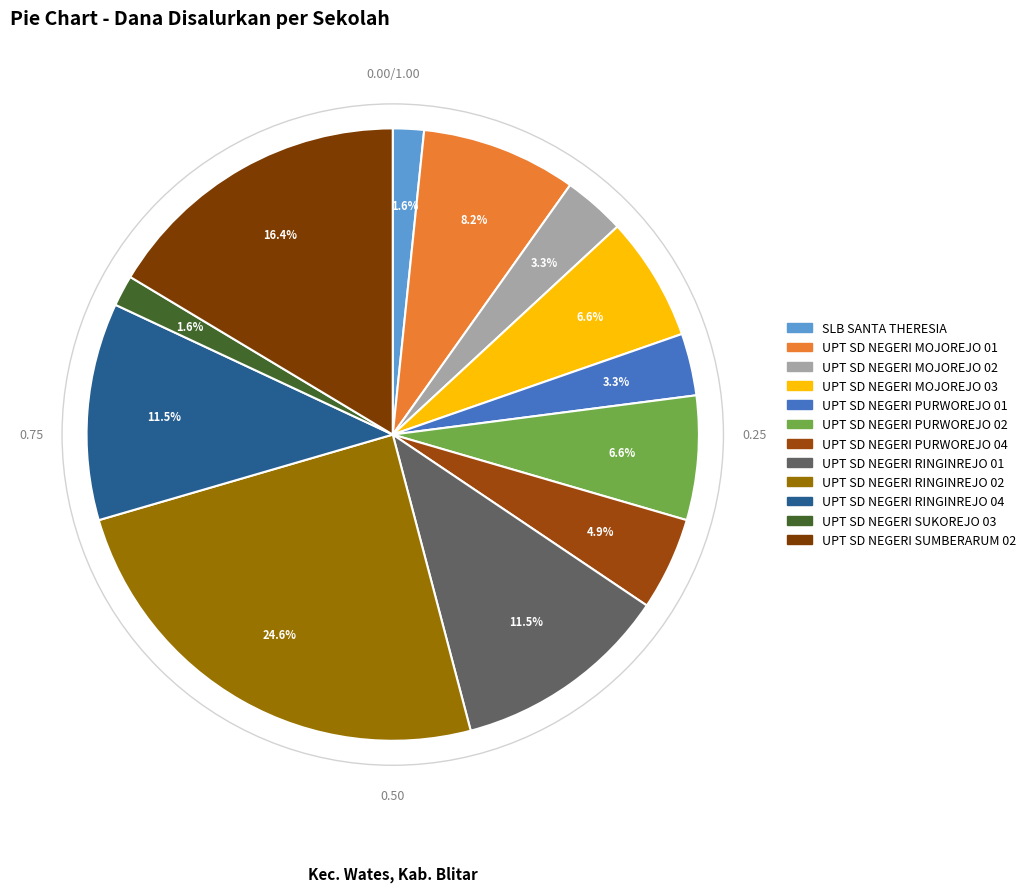

Count the number of slices in the pie.

12